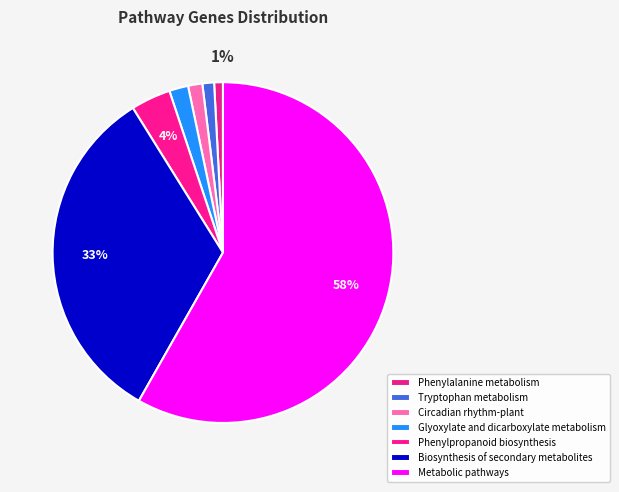

The Tryptophan metabolism slice represents 11% of the pie. True or false?

False